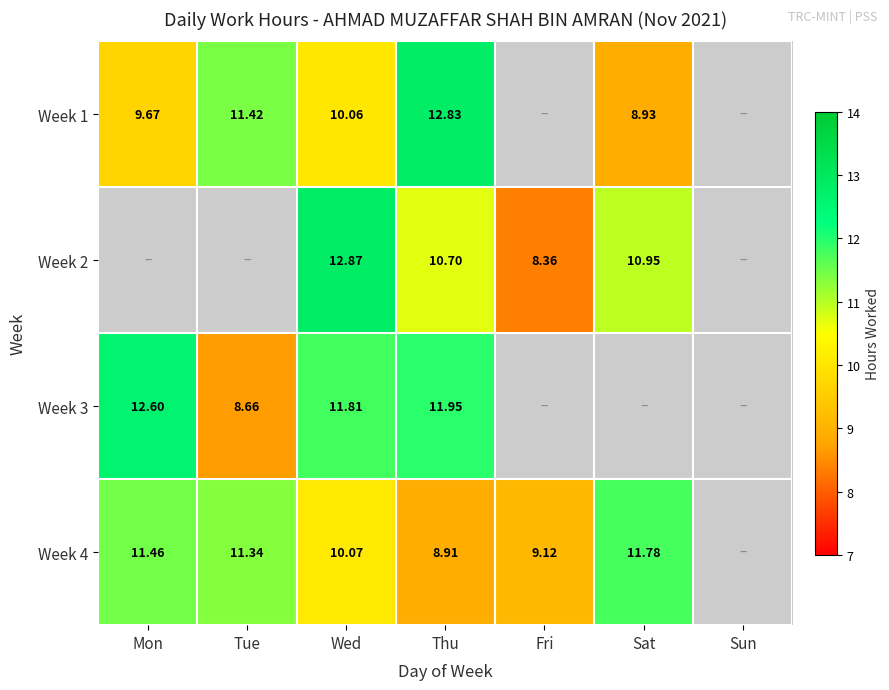

Which has a higher value, Sat or Wed?

Wed